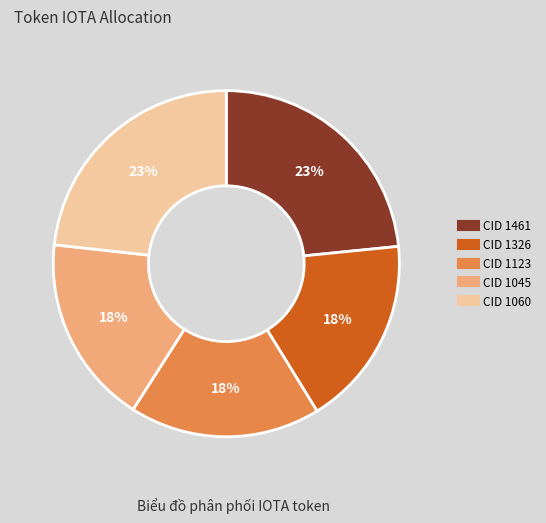

What is the ratio of the value at CID 1326 to the value at CID 1060?

0.8